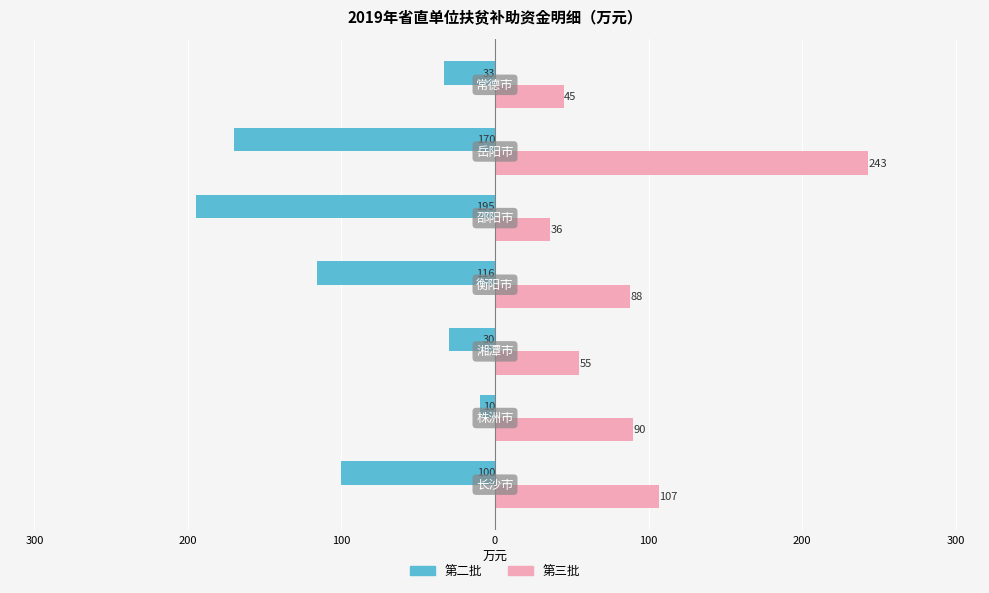

What is the sum of all 第二批 values?

-654